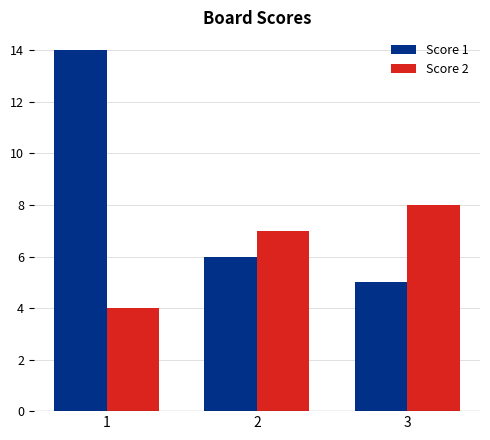

The value of Score 2 at 1 is 1. True or false?

False